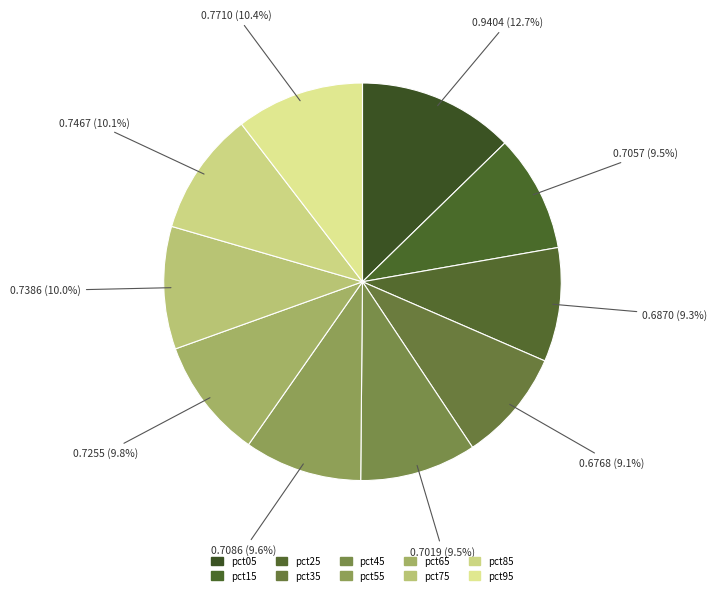

How many slices are in this pie chart?

10